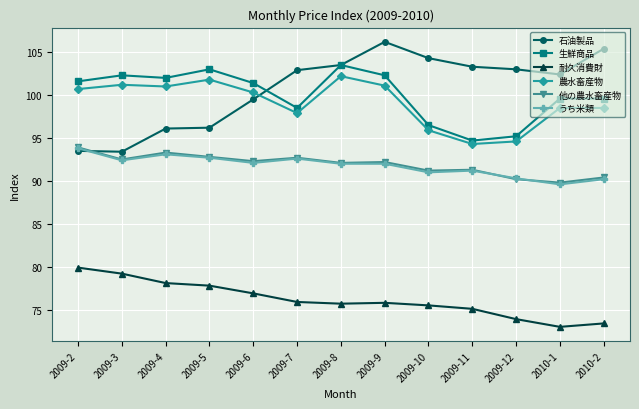

Which category has the highest value in the 耐久消費財 series?

2009-2